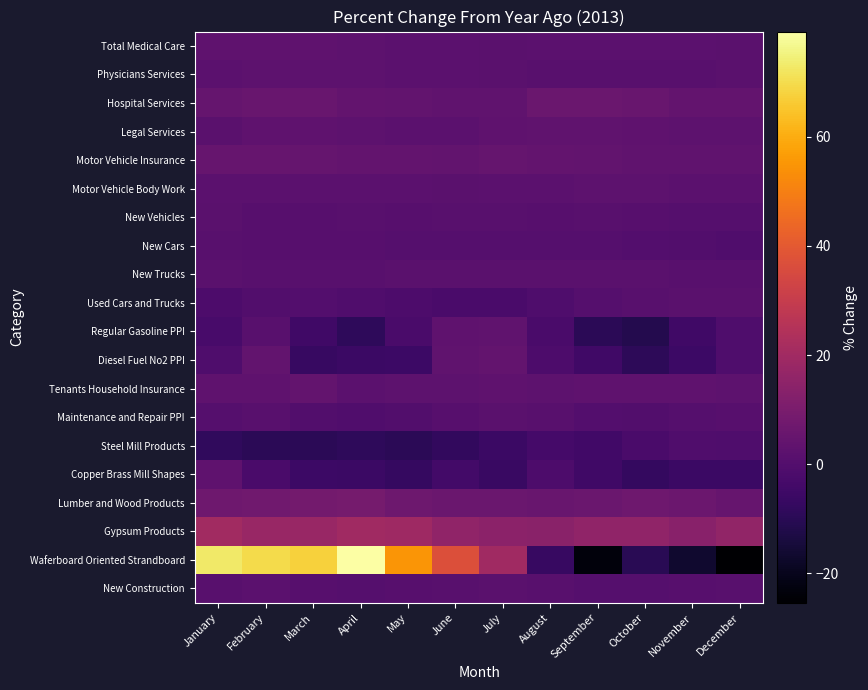

How many distinct data groups are displayed?

20